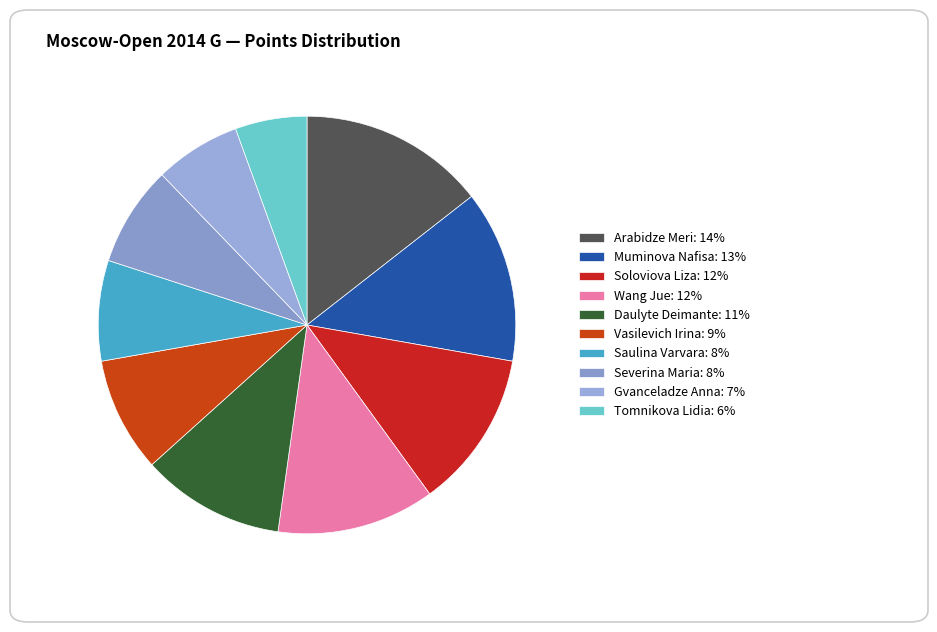

Count the number of slices in the pie.

10